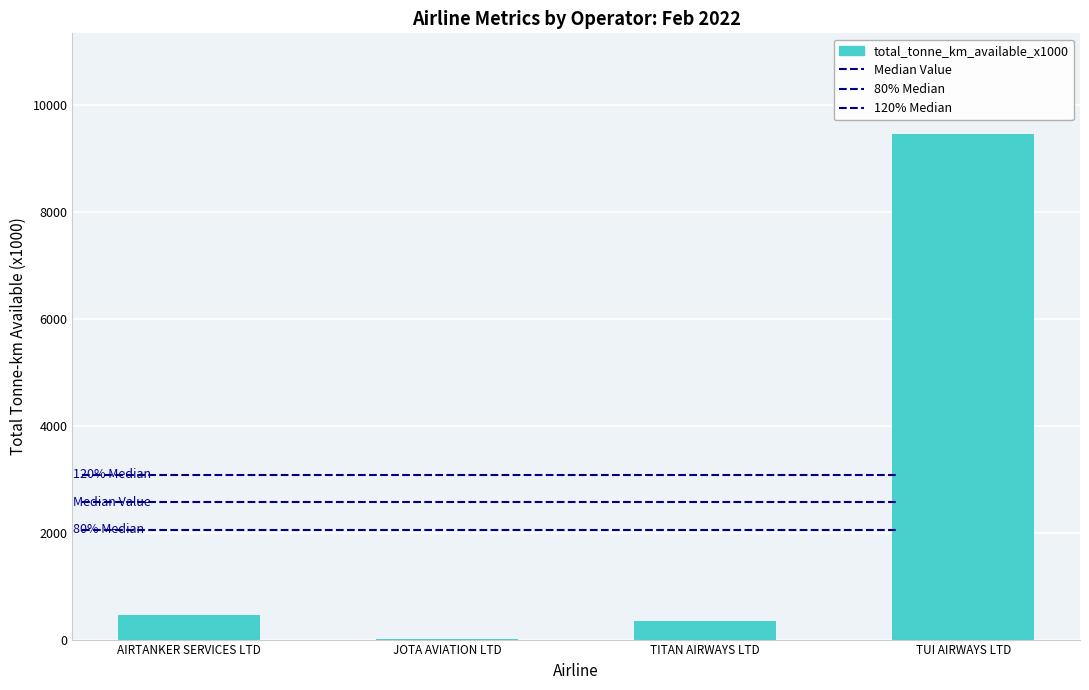

Is it true that the value at AIRTANKER SERVICES LTD is 810?

False